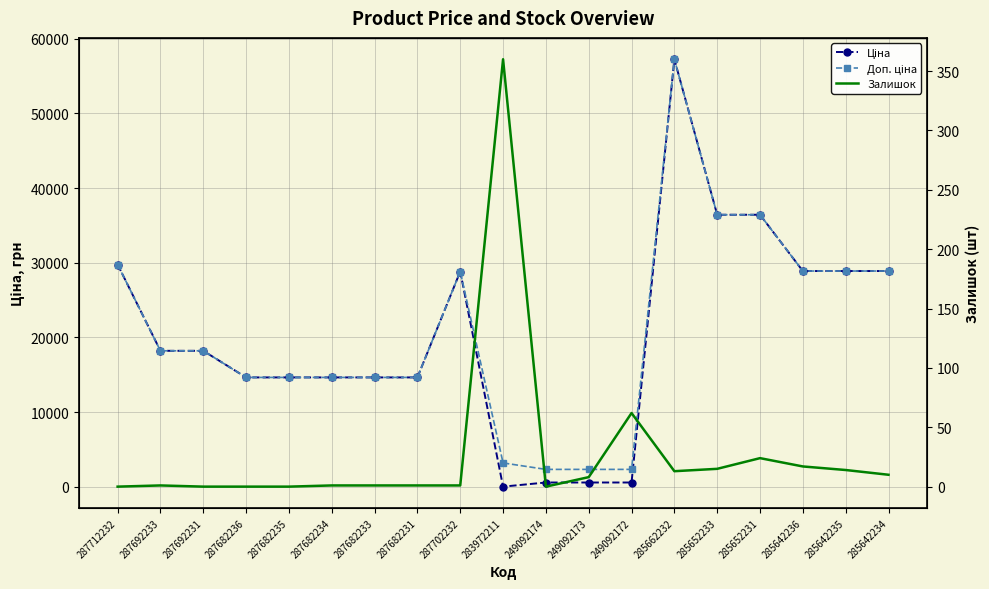

Is this an area chart (filled region under the line)?

No